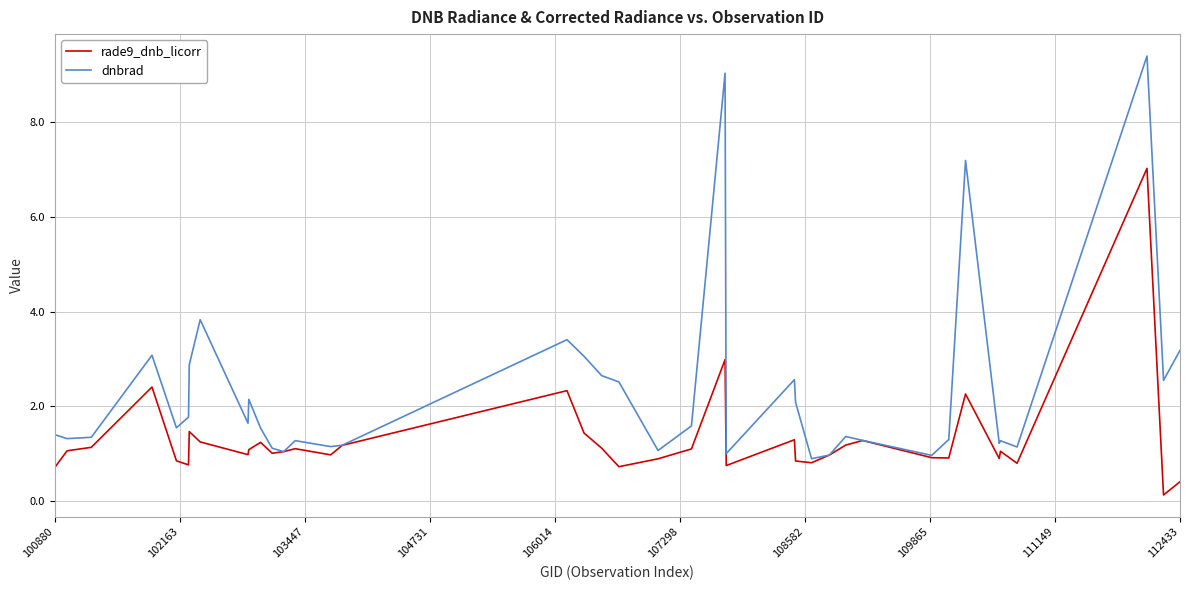

Which series has the largest total across all categories?

dnbrad